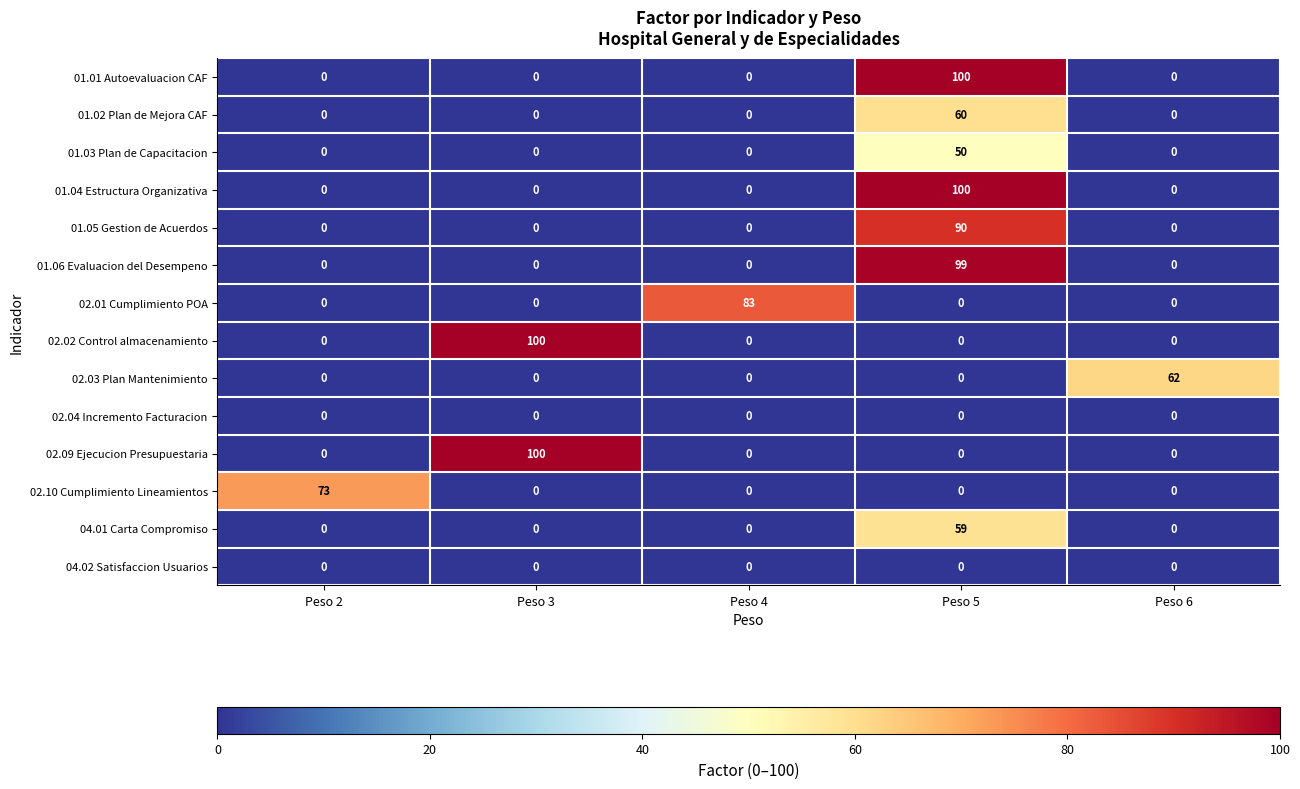

What is the difference between the maximum and minimum values in the 01.06 Evaluacion del Desempeno series?

99